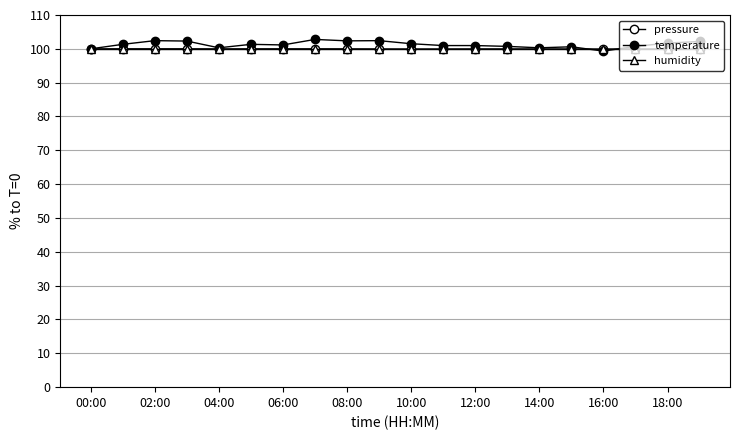

How many lines are shown in the chart?

3